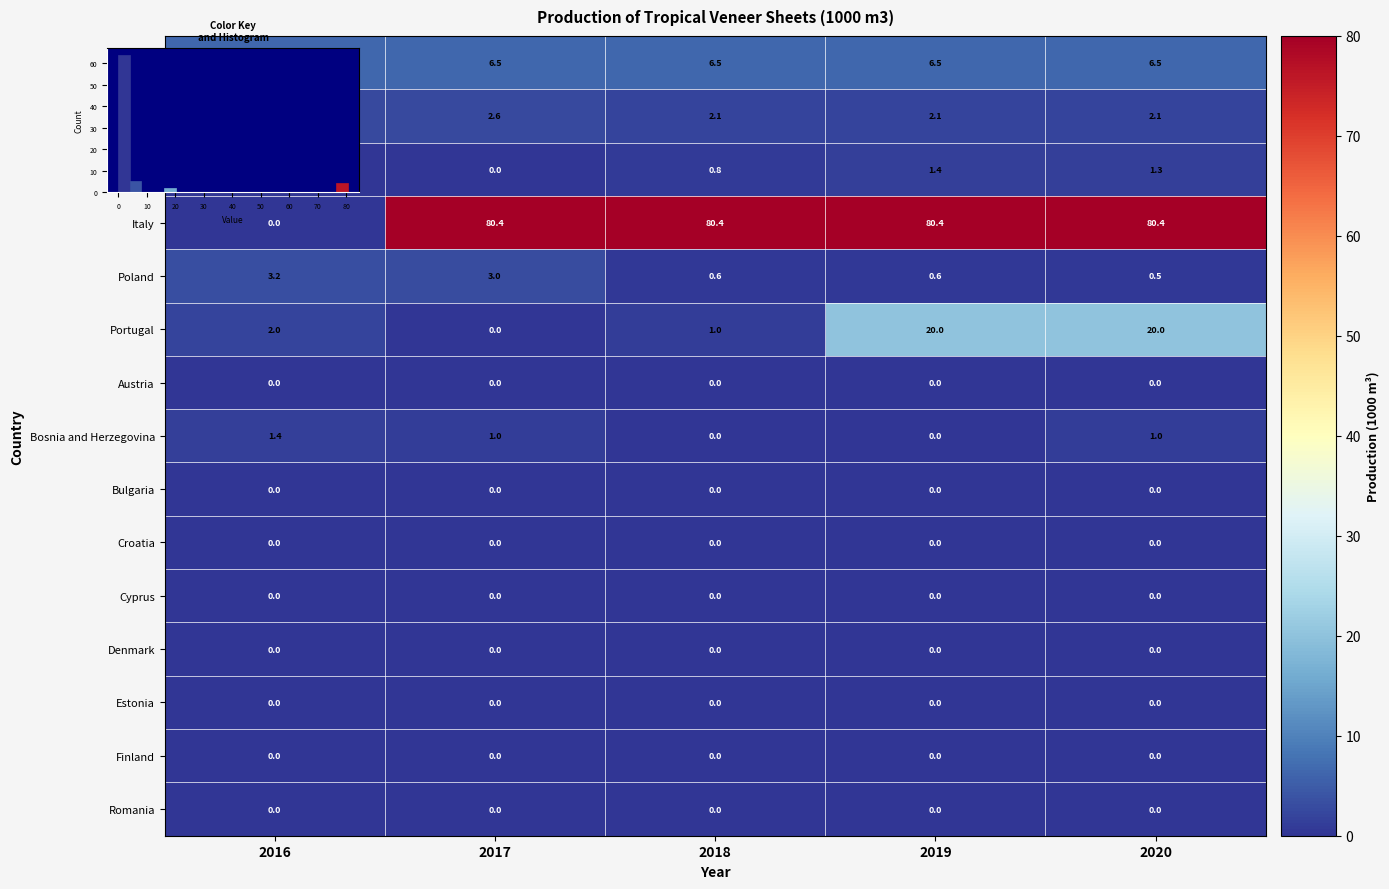

Which series changed the most between 2016 and 2019?

Italy